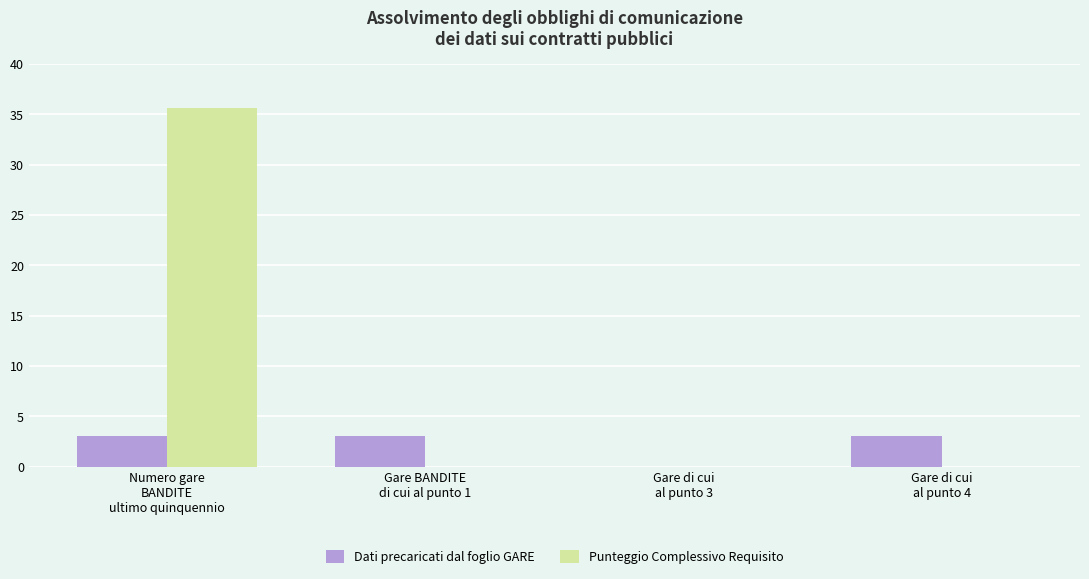

Which series has the widest spread of values?

Punteggio Complessivo Requisito